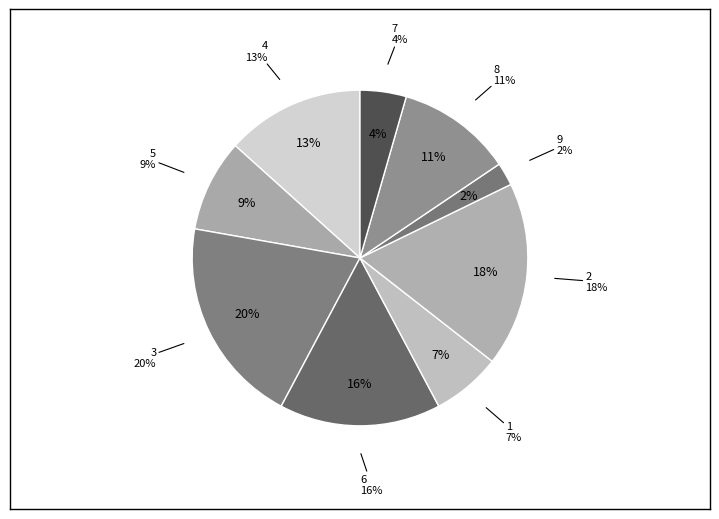

Does 7 account for over 50% of the chart?

No